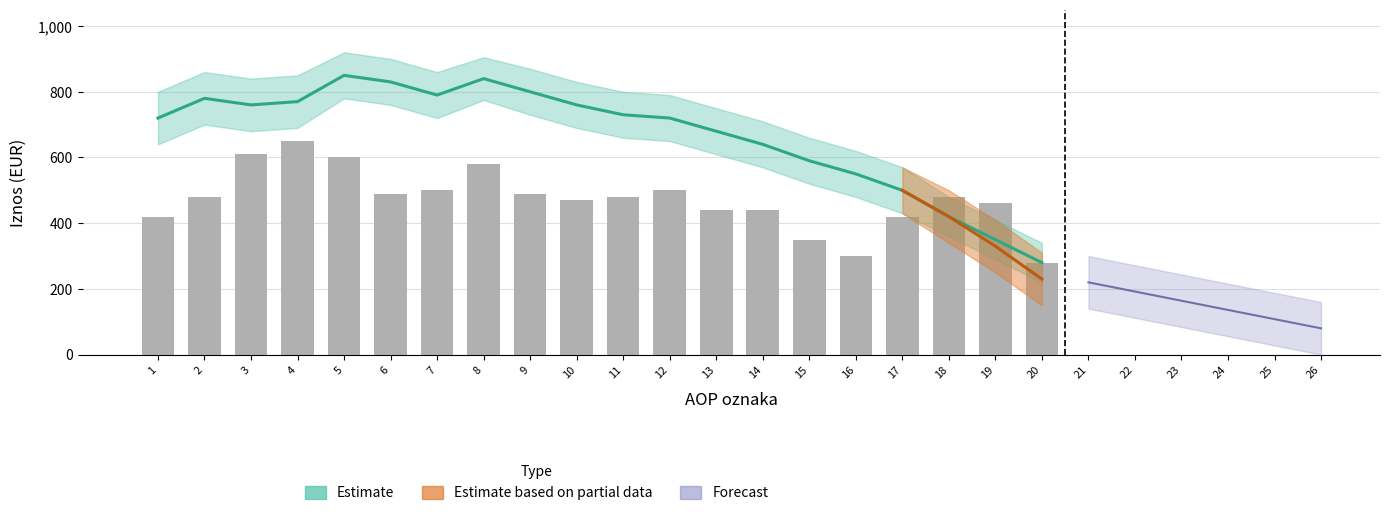

What is the sum of the values at 18 and 5?

1080